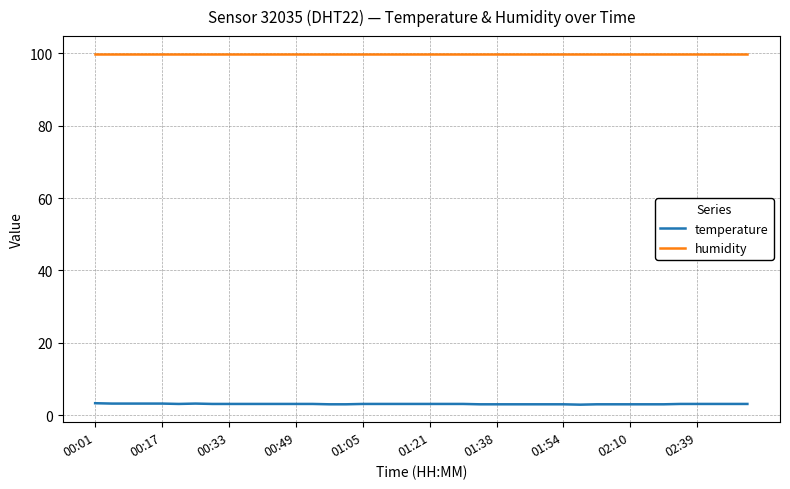

List the series in order of their peak value, lowest first.

temperature, humidity